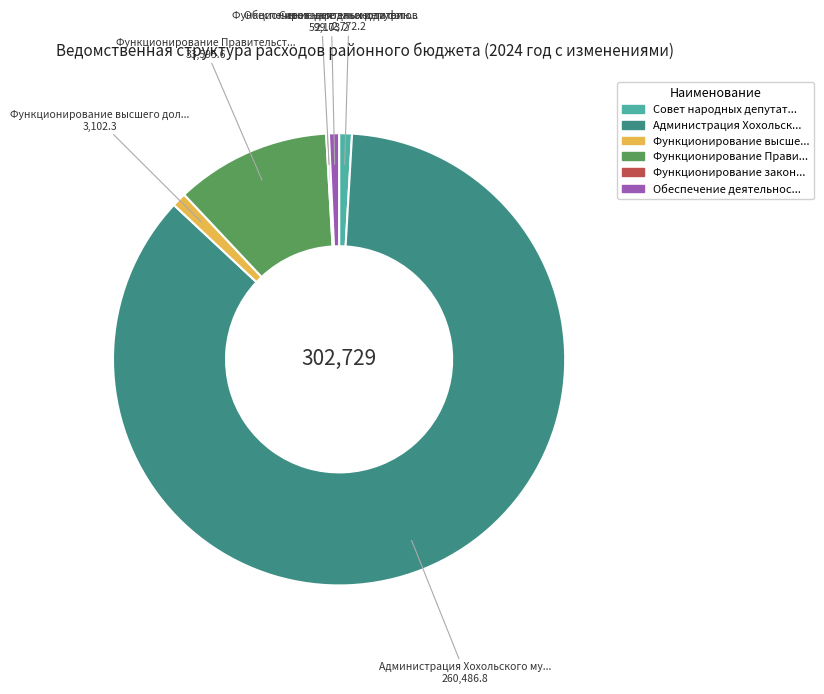

Which category has the biggest portion of the pie?

Администрация Хохольского муниципального района